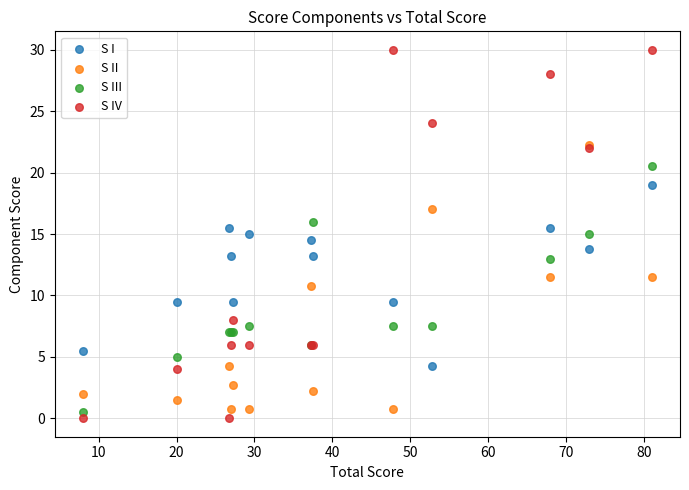

Which series has the widest spread of Y values?

S IV